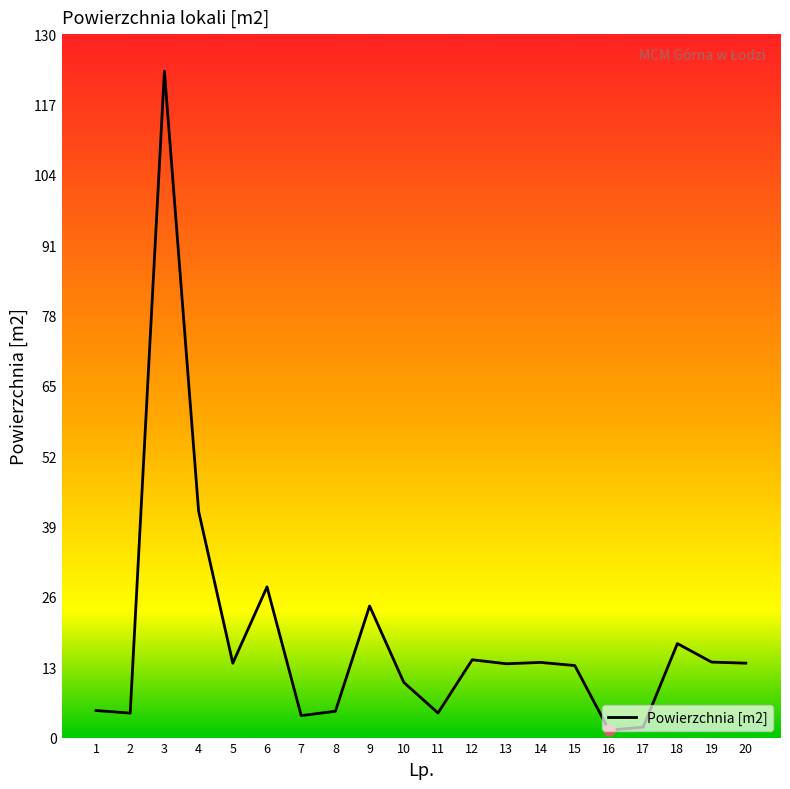

Which category has the highest value across all series?

3